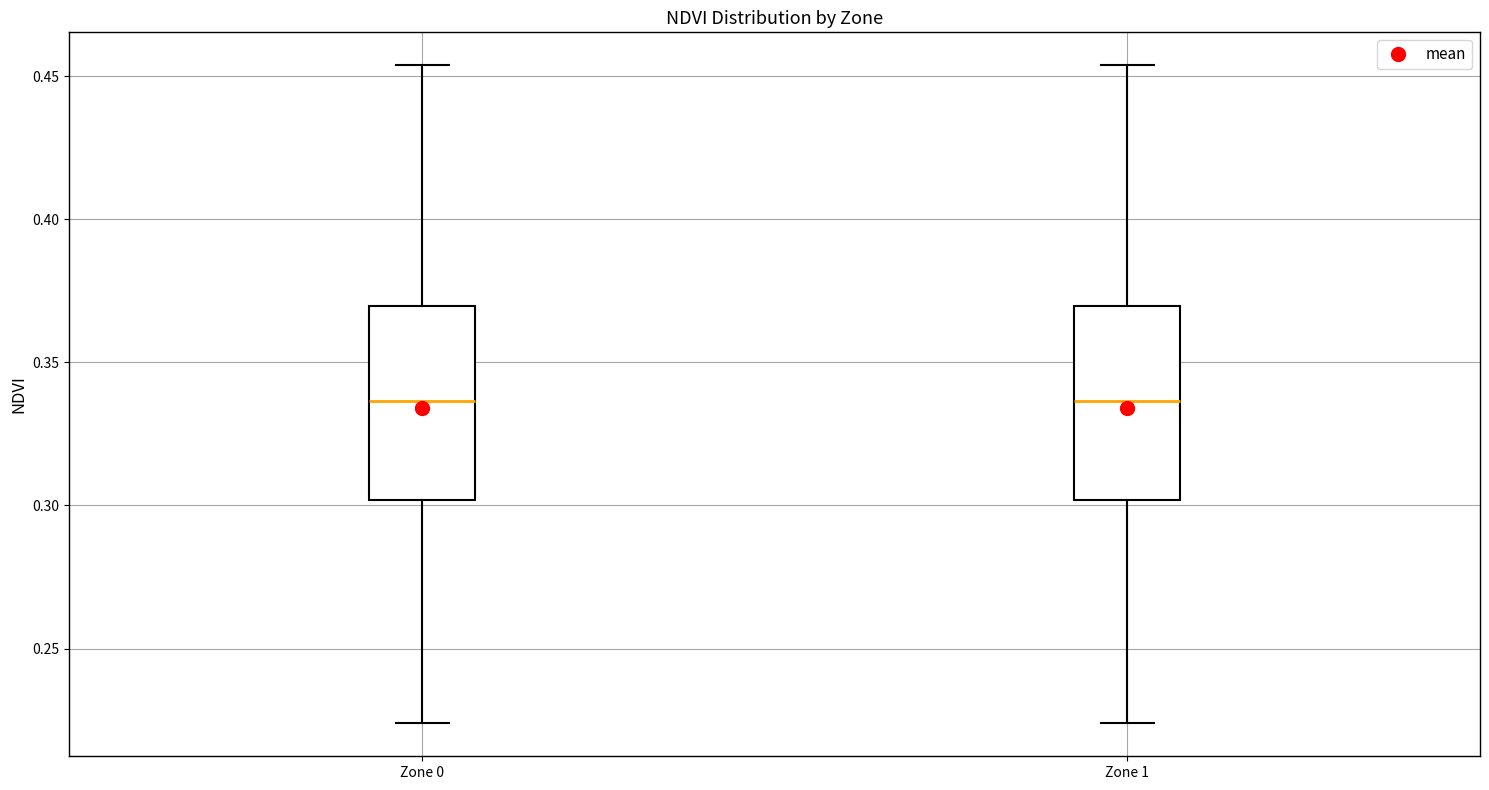

Reading left to right, read every box against the y-axis: the position of its median line, the range the box covers, and the ends of its whiskers. The values are not printed on the chart, so give them approximately, as read against the axis.

Zone 0: median 0.335, box 0.300 to 0.370, whiskers 0.225 to 0.455
Zone 1: median 0.335, box 0.300 to 0.370, whiskers 0.225 to 0.455